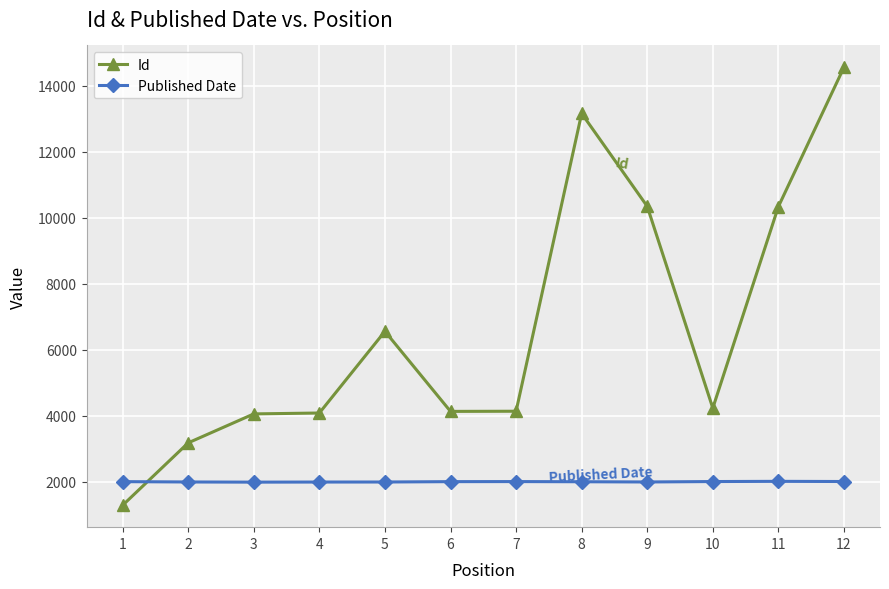

What is the difference between the Id values at 1 and 8?

11874